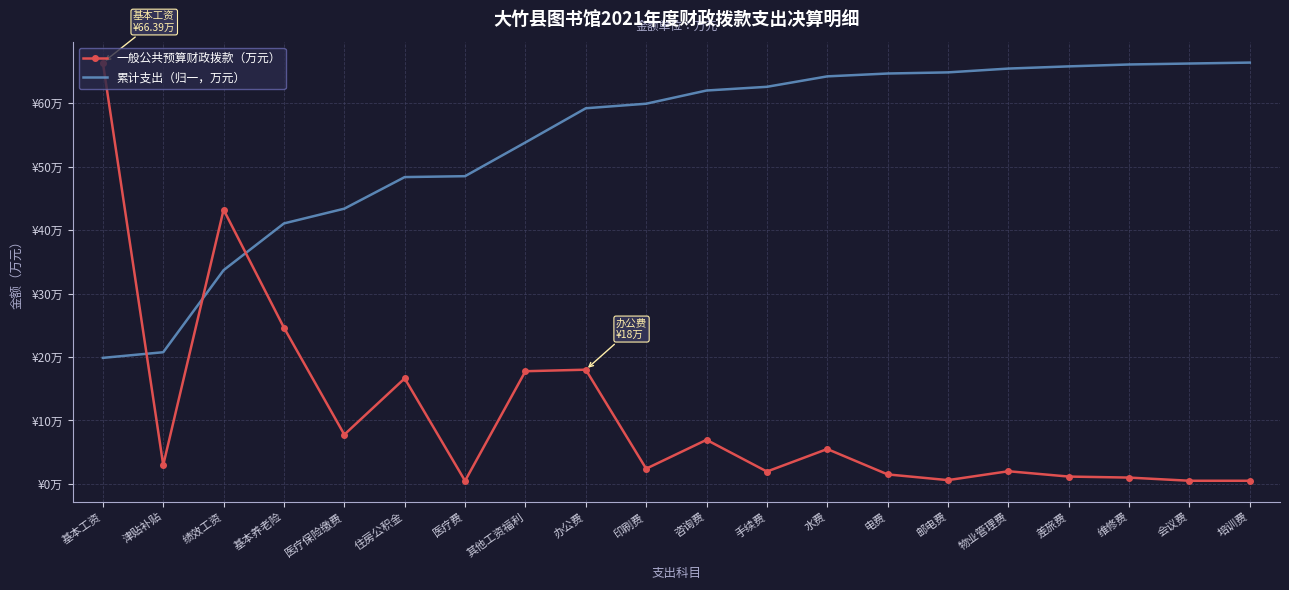

What is the spread (max minus min) of values at 邮电费?

64.2